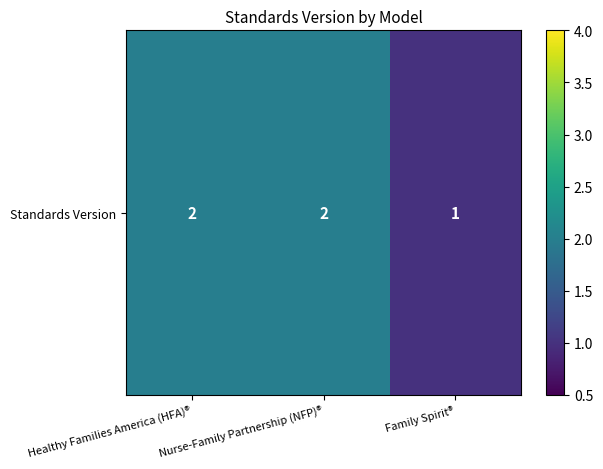

Between Family Spirit® and Nurse-Family Partnership (NFP)®, which is larger?

Nurse-Family Partnership (NFP)®